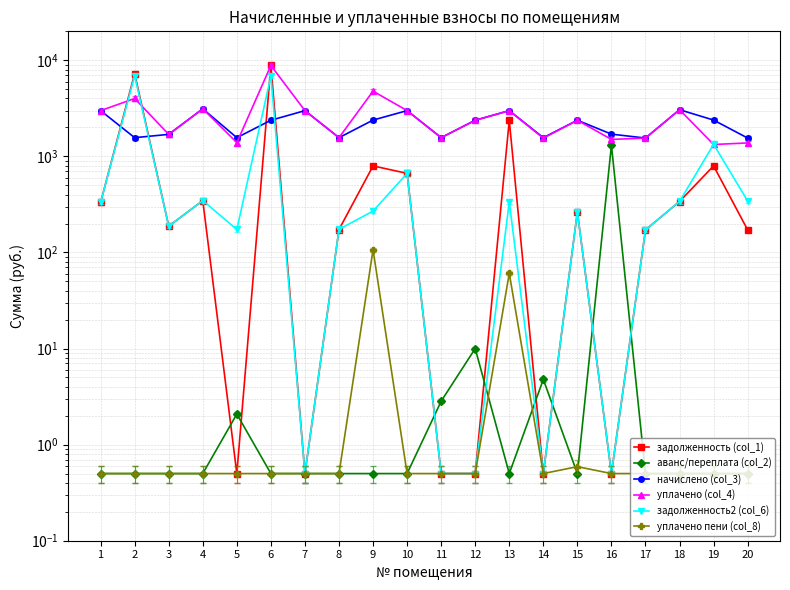

At which category is the sum across all series the highest?

6